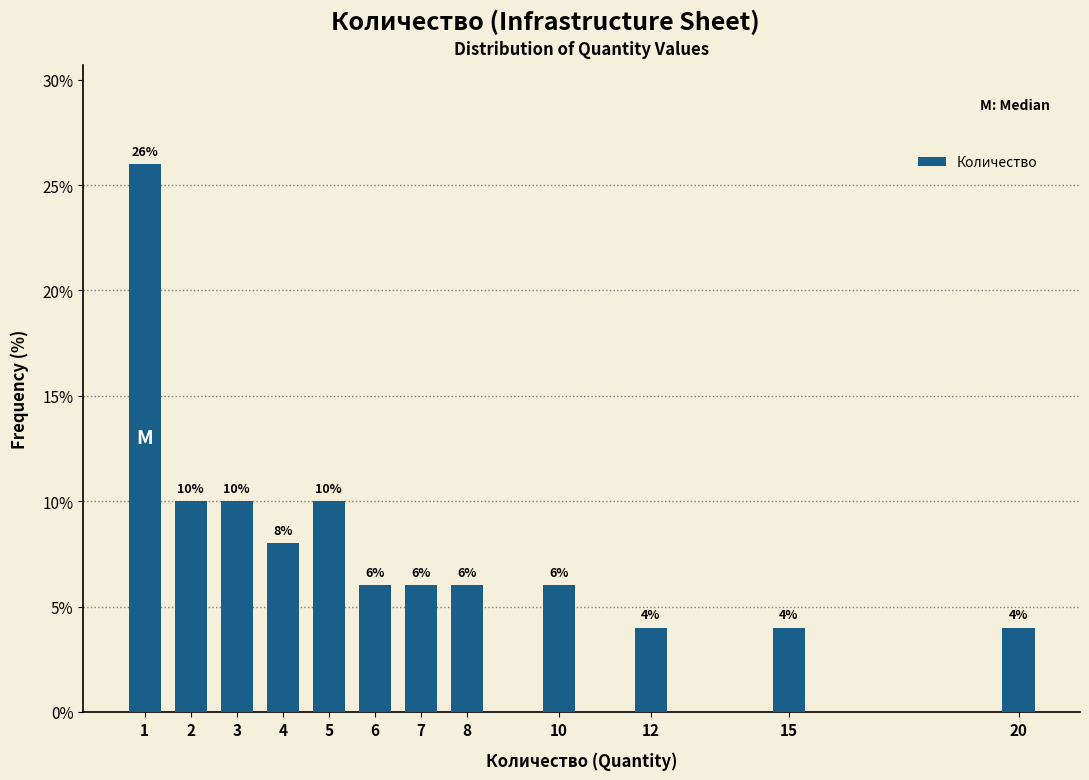

Reading left to right, what are all the values shown in this chart?

1=26	2=10	3=10	4=8	5=10	6=6	7=6	8=6	10=6	12=4	15=4	20=4